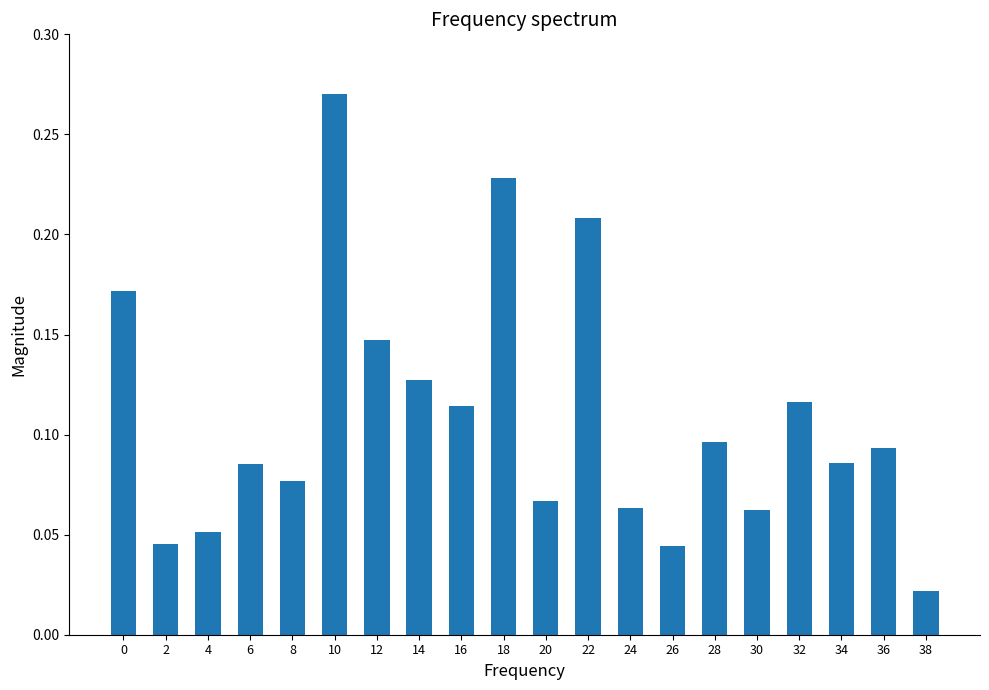

Where is the data nearest to the value 0?

38